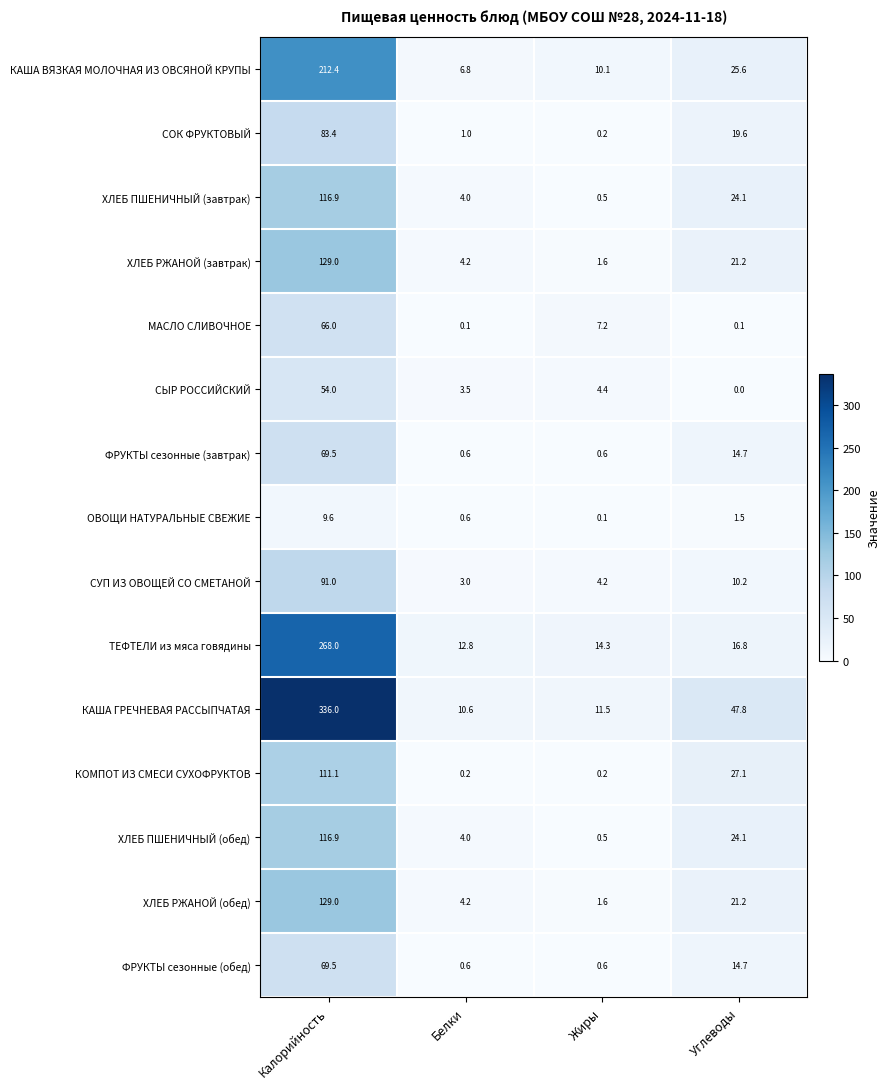

Between Калорийность and Углеводы, which series saw the biggest shift?

КАША ГРЕЧНЕВАЯ РАССЫПЧАТАЯ